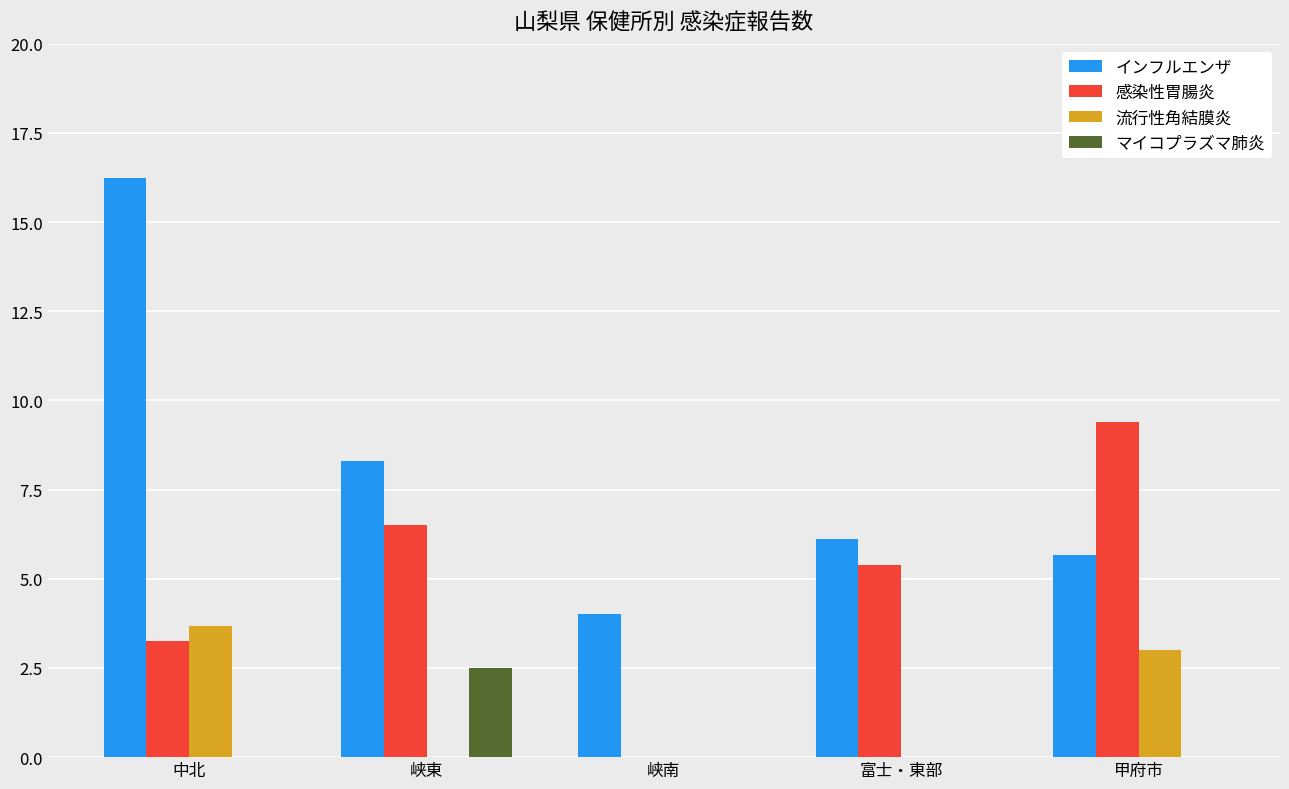

At which label does 流行性角結膜炎 reach its peak?

中北